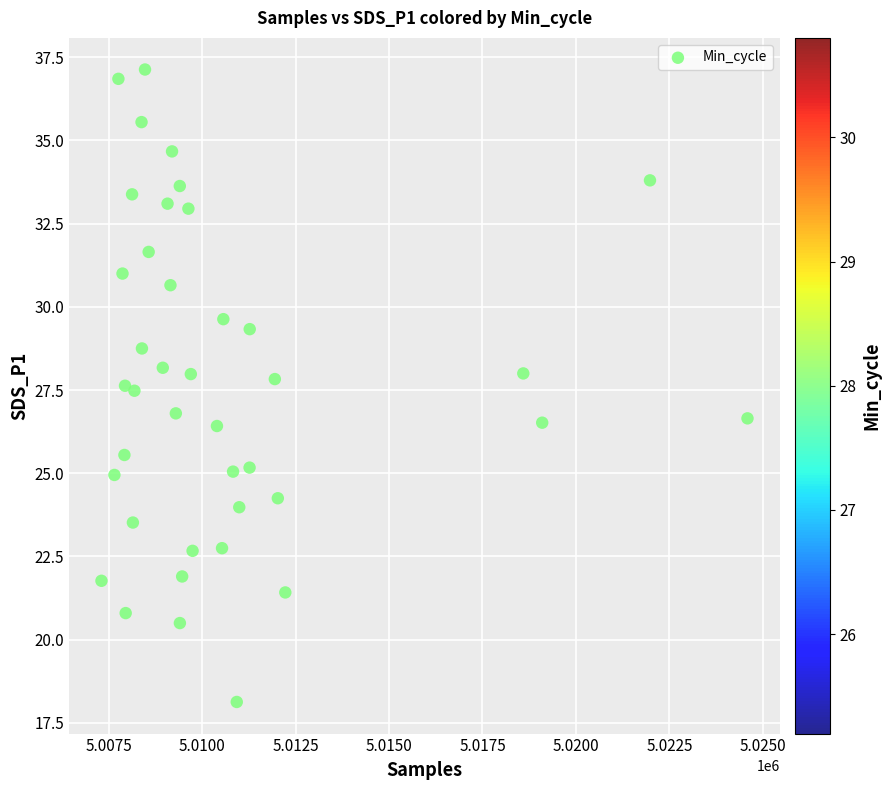

What is the range of Y values (max minus min)?

19.0